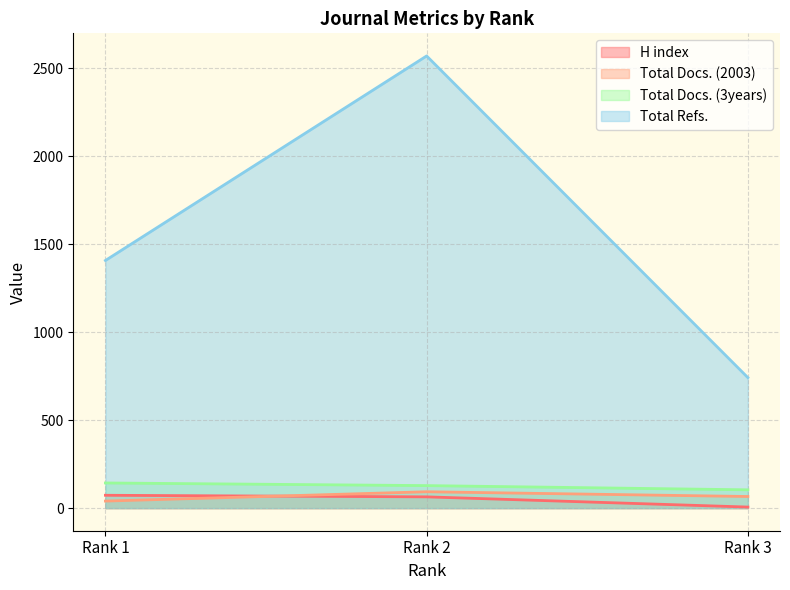

What is the spread (max minus min) of values at Rank 2?

2507